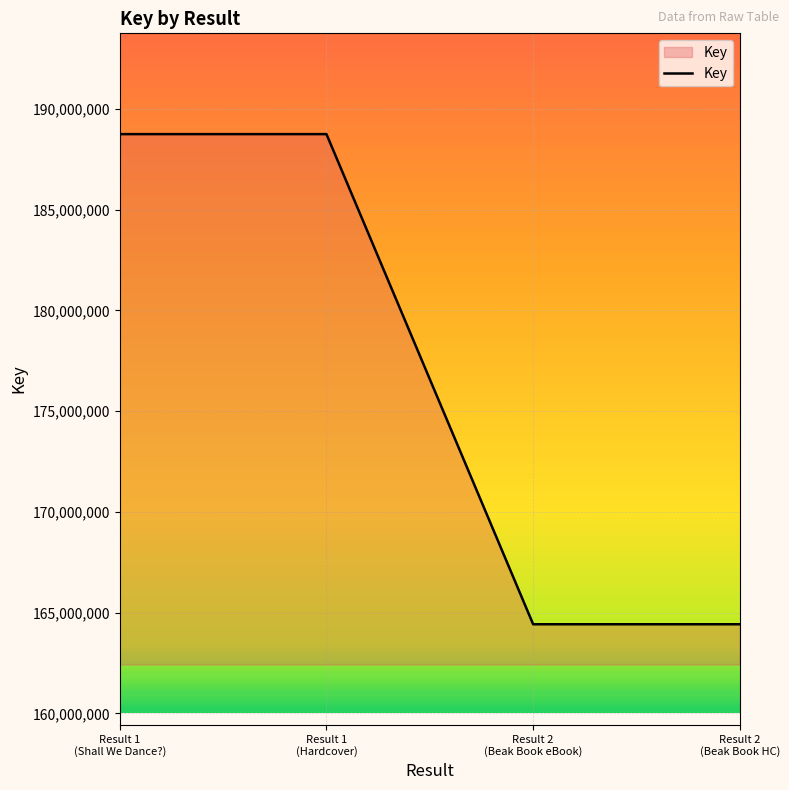

What is the sum of all values?

706337278